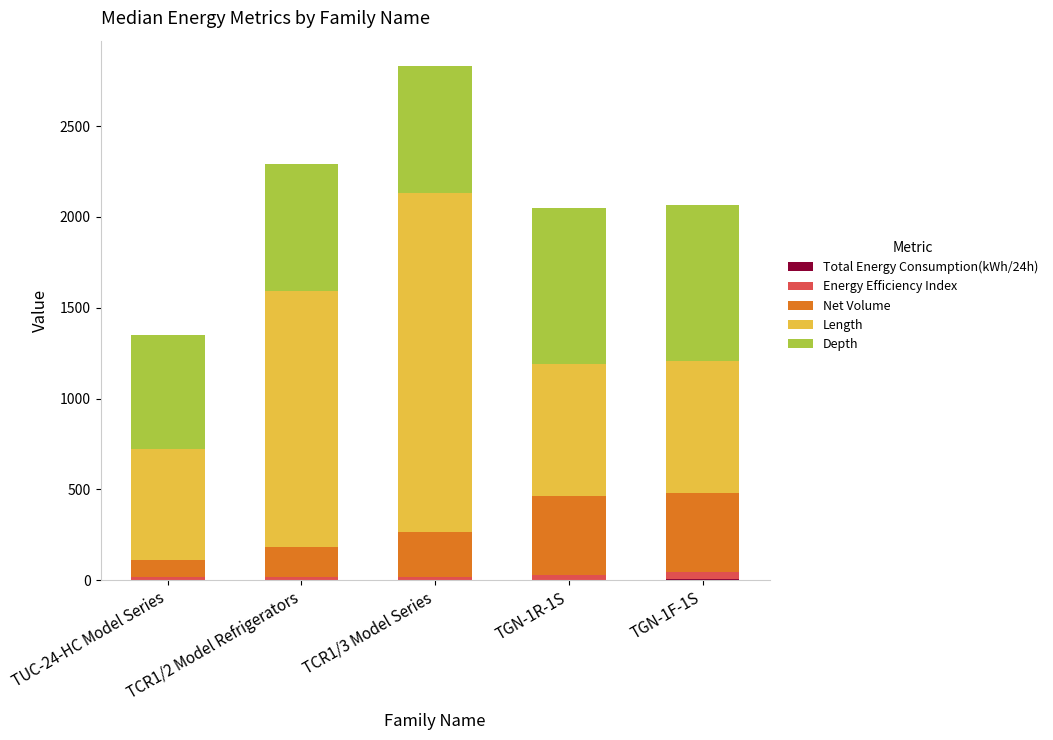

At which category is the sum across all series the highest?

TCR1/3 Model Series